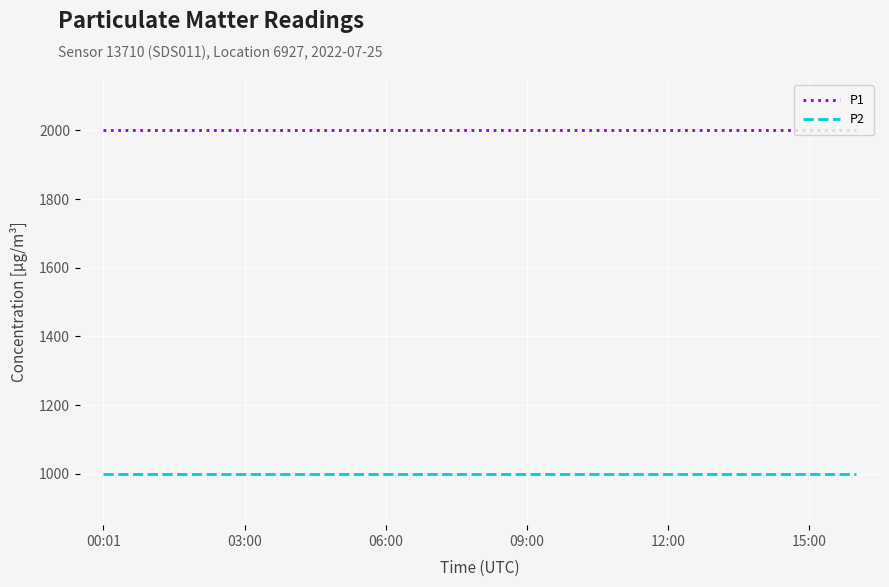

Reading left to right, extract all data points from this chart.

P1: 1999.9	1999.9	1999.9	1999.9	1999.9	1999.9	1999.9	1999.9	1999.9	1999.9	1999.9	1999.9	1999.9	1999.9	1999.9	1999.9	1999.9
P2: 999.9	999.9	999.9	999.9	999.9	999.9	999.9	999.9	999.9	999.9	999.9	999.9	999.9	999.9	999.9	999.9	999.9